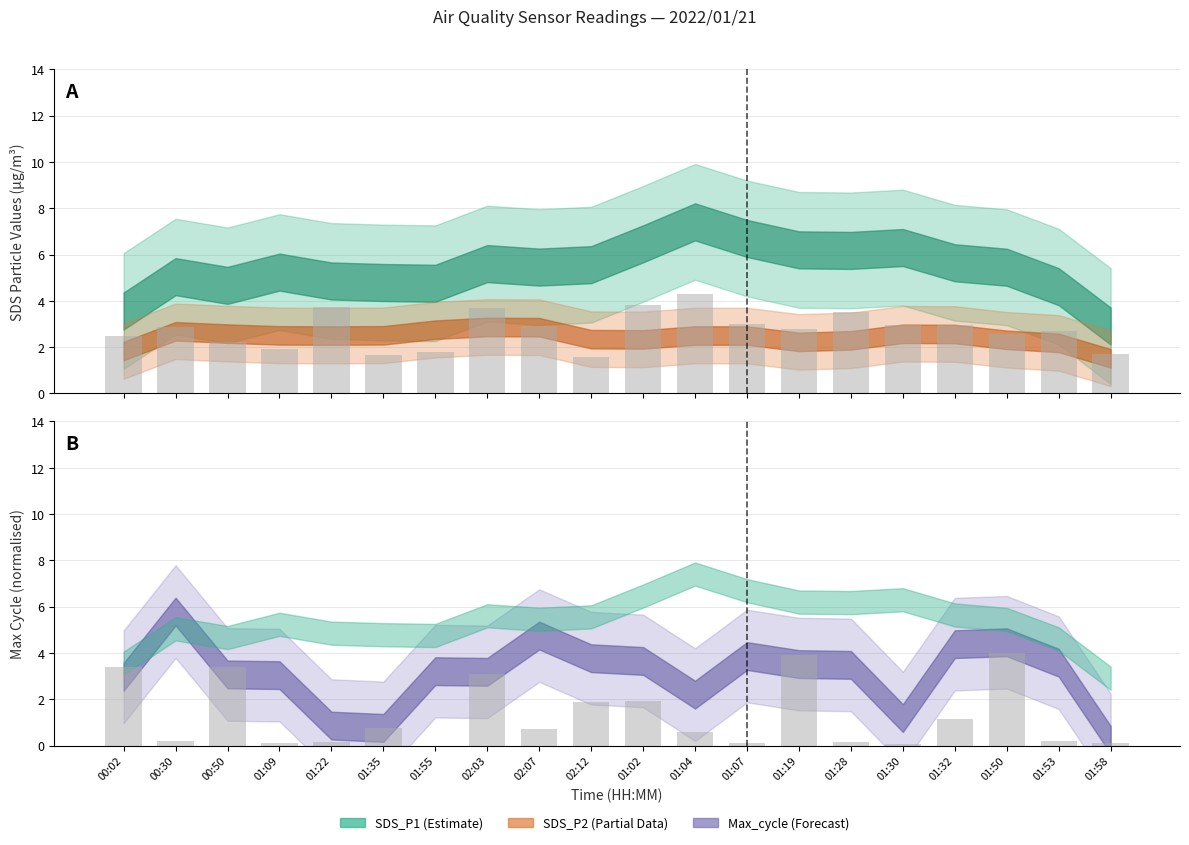

True or false: SDS_P1 bars has a value of 2.5 at 00:02.

True